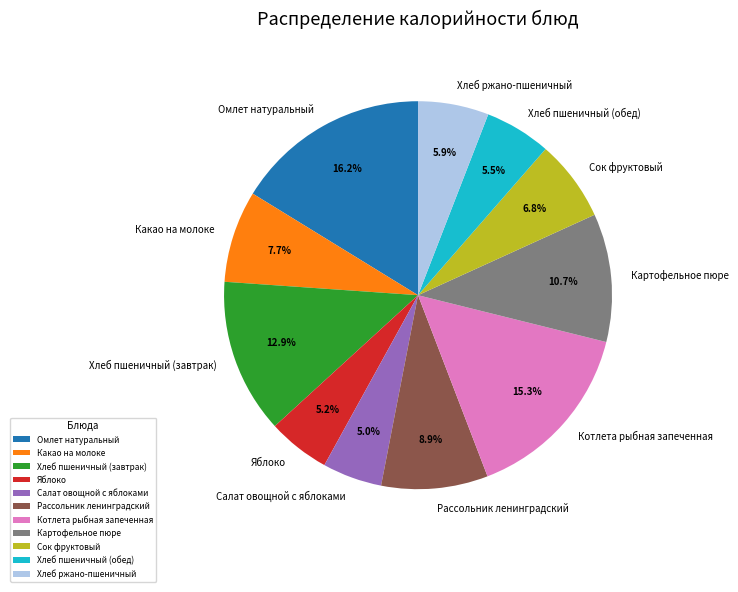

The Сок фруктовый slice represents 7% of the pie. True or false?

True